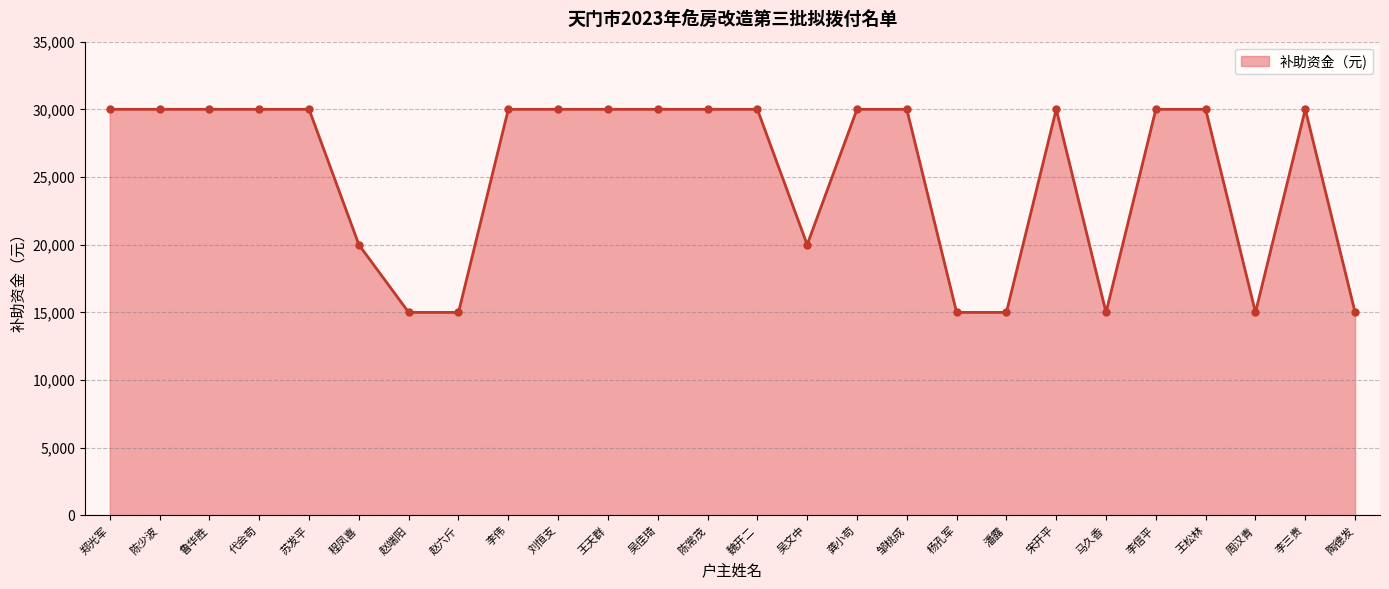

True or false: the data has more than 0 interior local peaks.

True